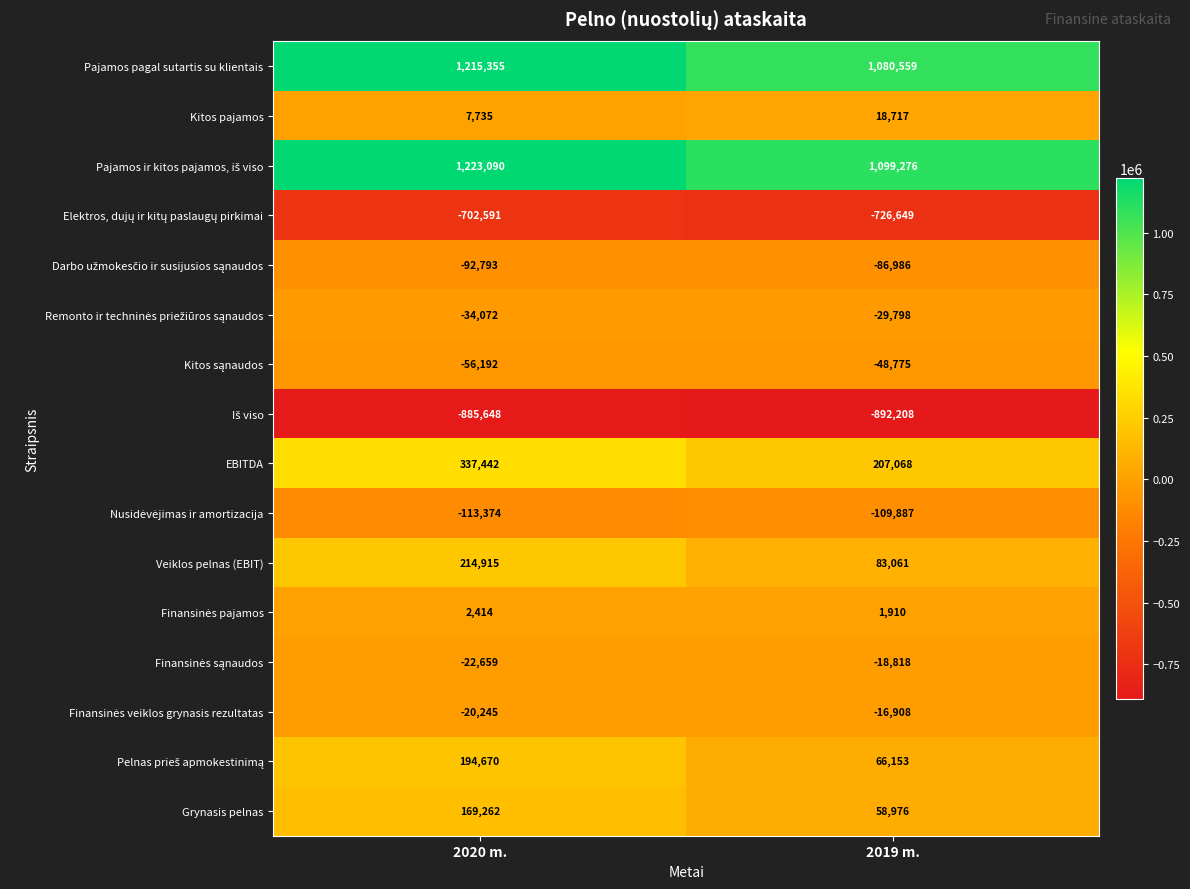

The value of Pajamos pagal sutartis su klientais at 2019 m. is 1080559. True or false?

True